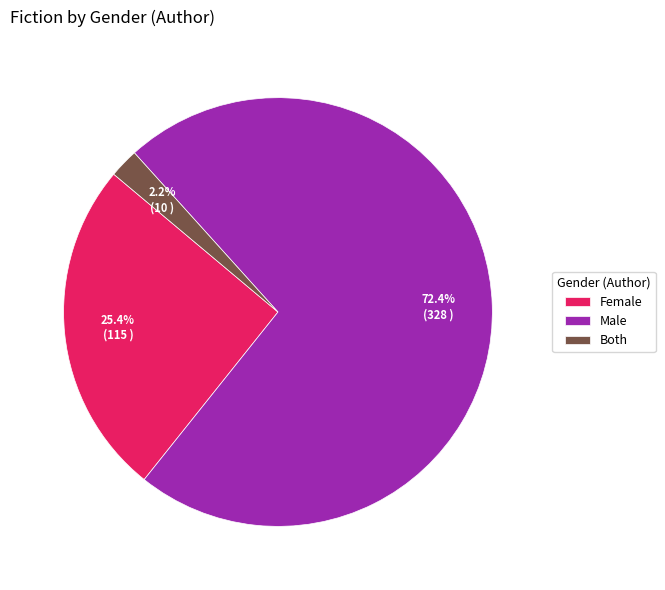

Is the sum of Male and Both greater than half?

Yes